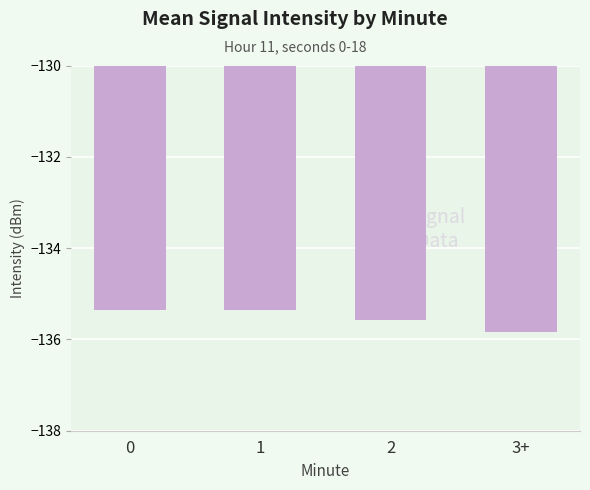

What position from the left is 1?

2